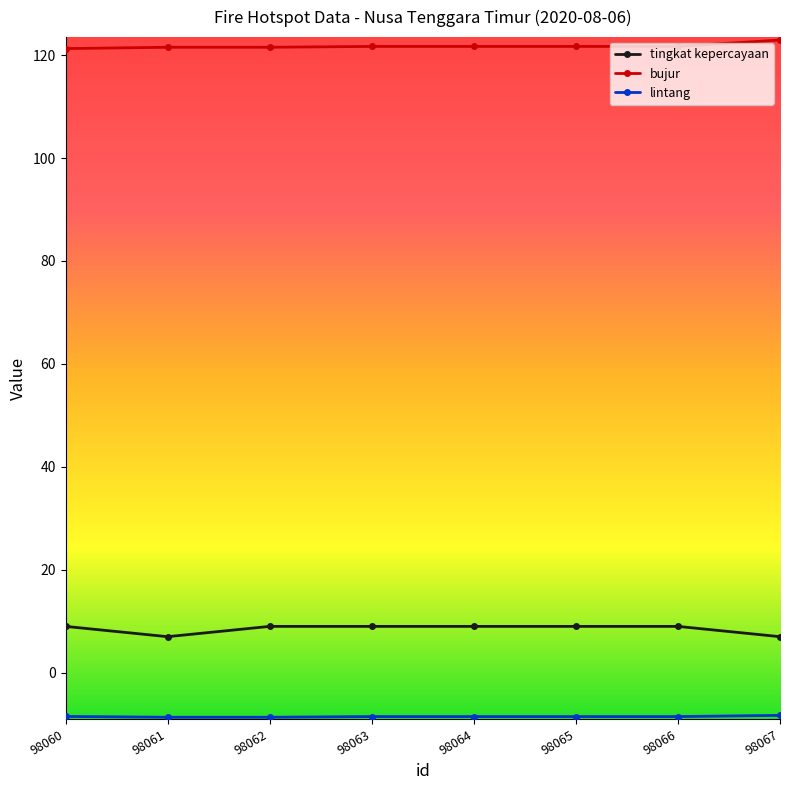

What is the difference between the highest and lowest values at 98062?

130.2